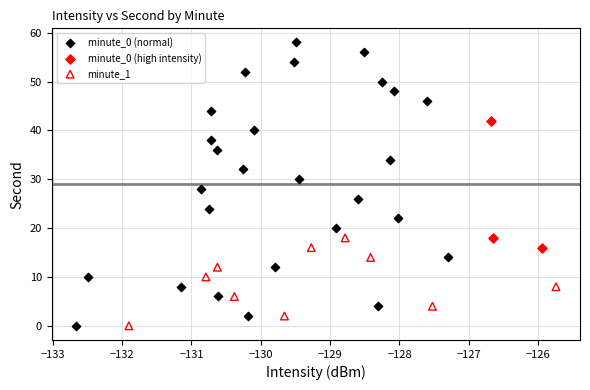

Which series has the largest Y range (max minus min)?

minute_0 (normal)